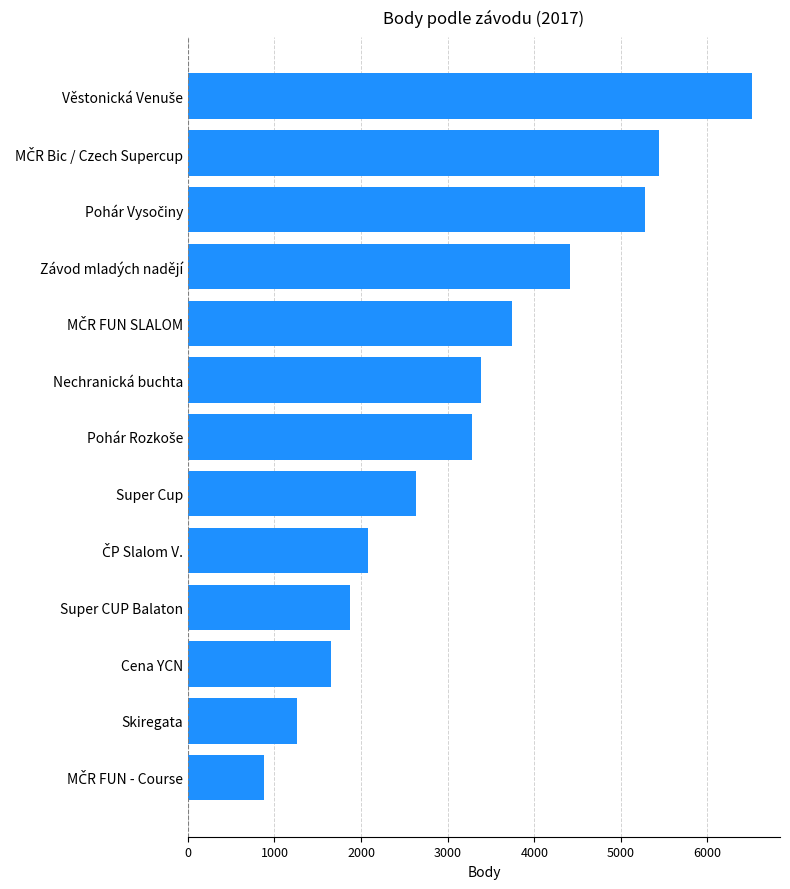

What is the sum of all values?

42440